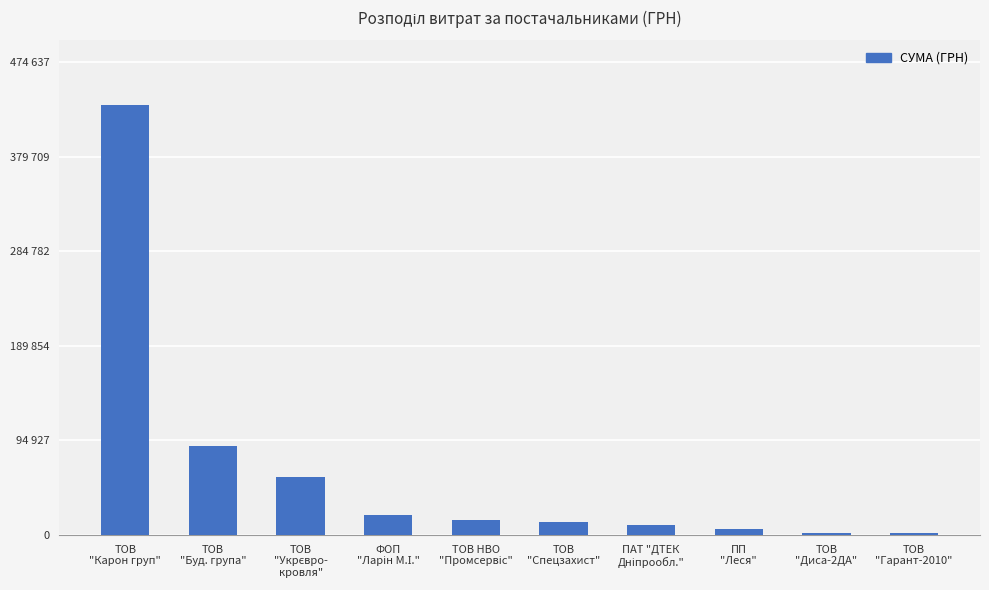

Approximately how many times larger is the value at ТОВ
"Карон груп" compared to ТОВ
"Буд. група"?

4.8